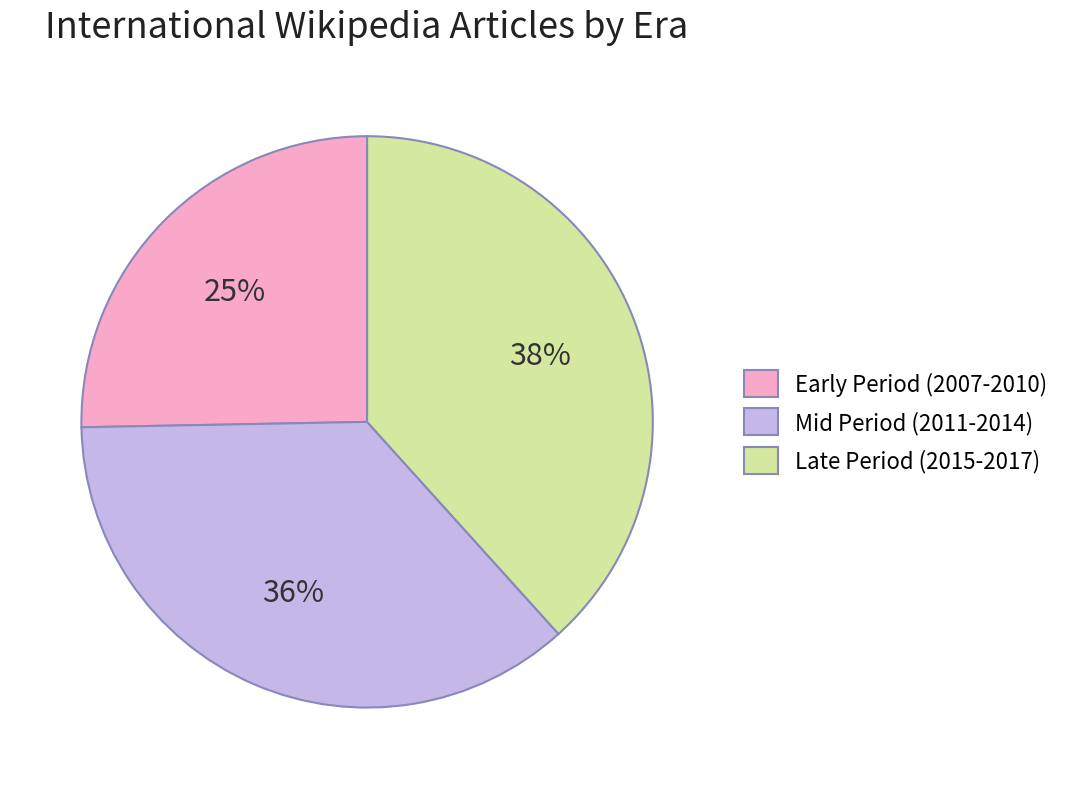

To the nearest percent, what portion does Late Period (2015-2017) represent?

38%